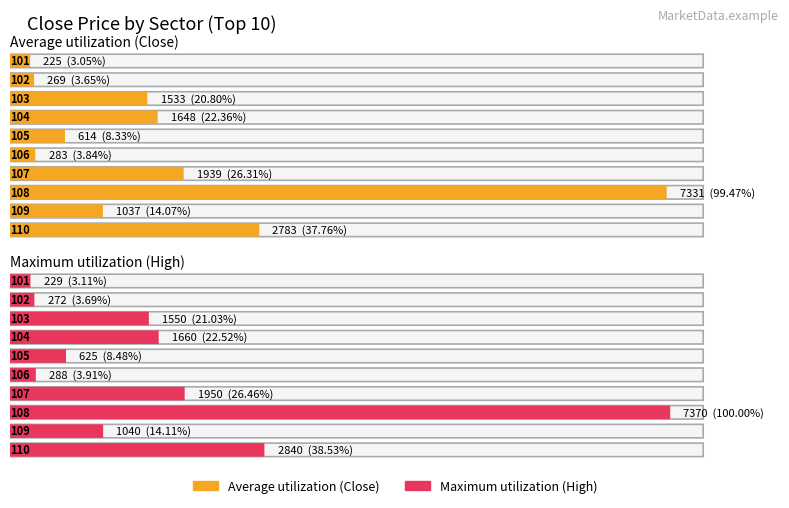

Reading left to right, what are all the values shown in this chart?

Average utilization: 101=225	102=269	103=1533	104=1648	105=614	106=283	107=1939	108=7331	109=1037	110=2783
Maximum utilization: 101=229	102=272	103=1550	104=1660	105=625	106=288	107=1950	108=7370	109=1040	110=2840